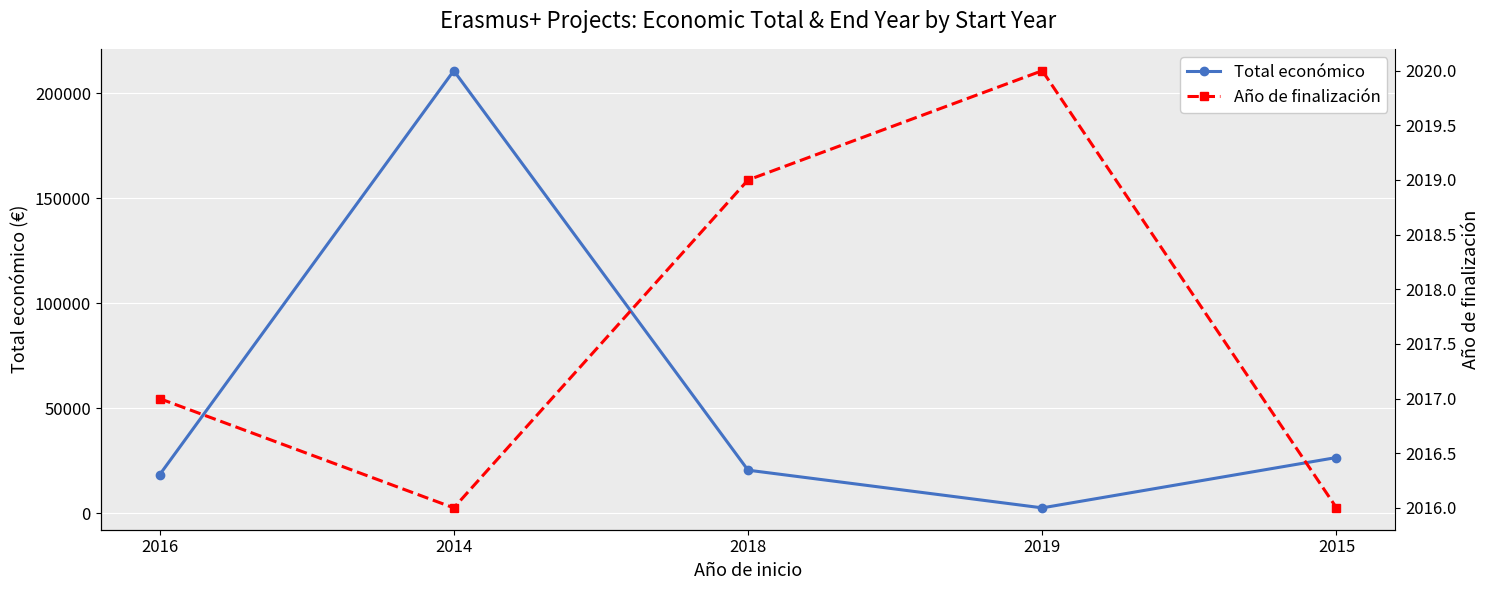

At how many categories does at least one series exceed 103934?

1